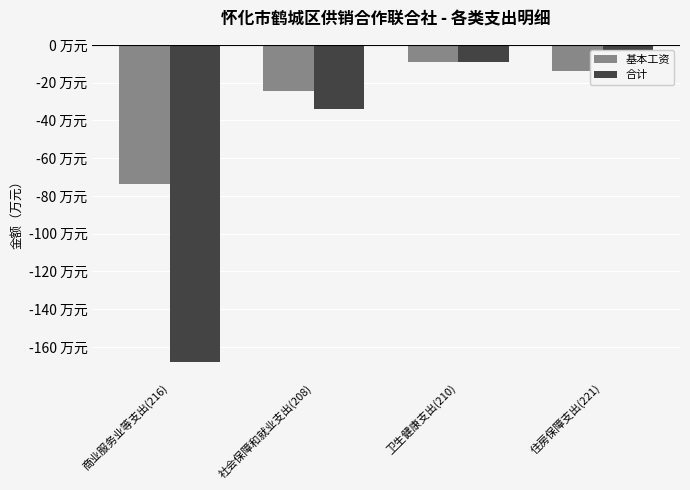

Are the bars grouped side by side (vs. stacked)?

Yes